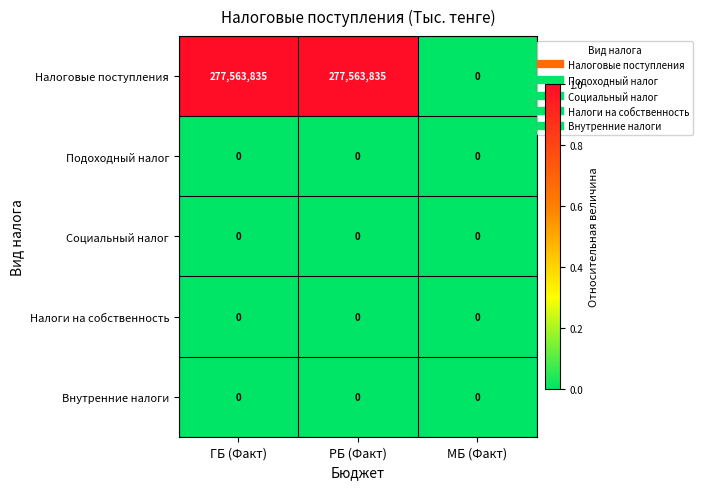

What is the maximum value shown in the chart?

277563835